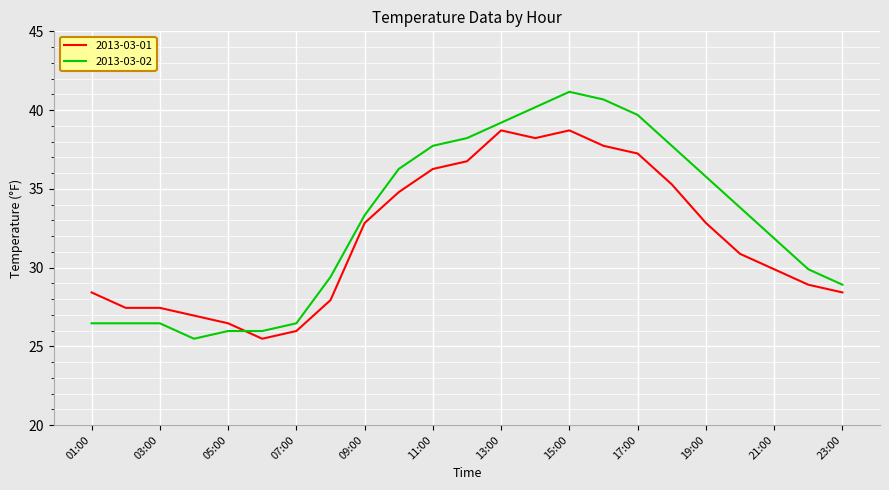

What is the difference between the maximum and minimum values in the 2013-03-02 series?

15.7